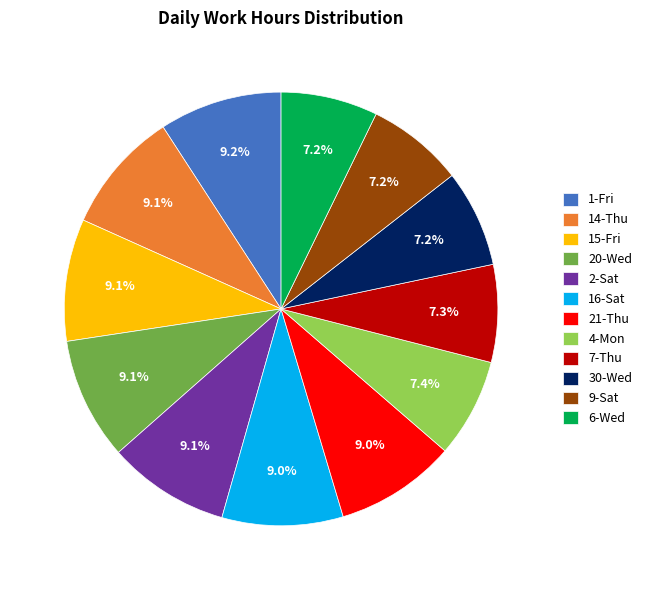

What portion of the pie excludes 30-Wed?

92.8%